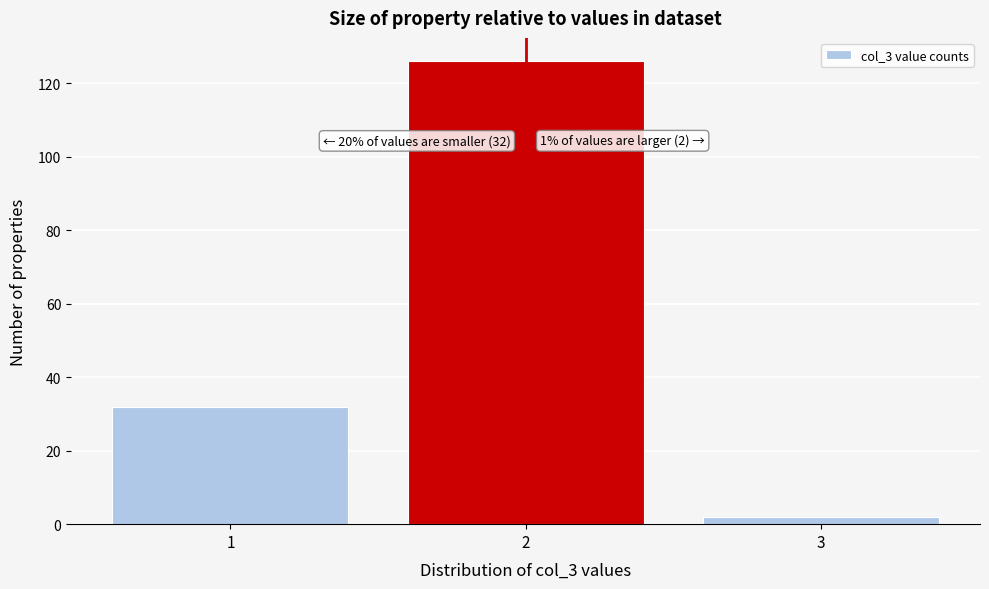

Reading left to right, transcribe all the data shown in this chart.

1=32	2=126	3=2